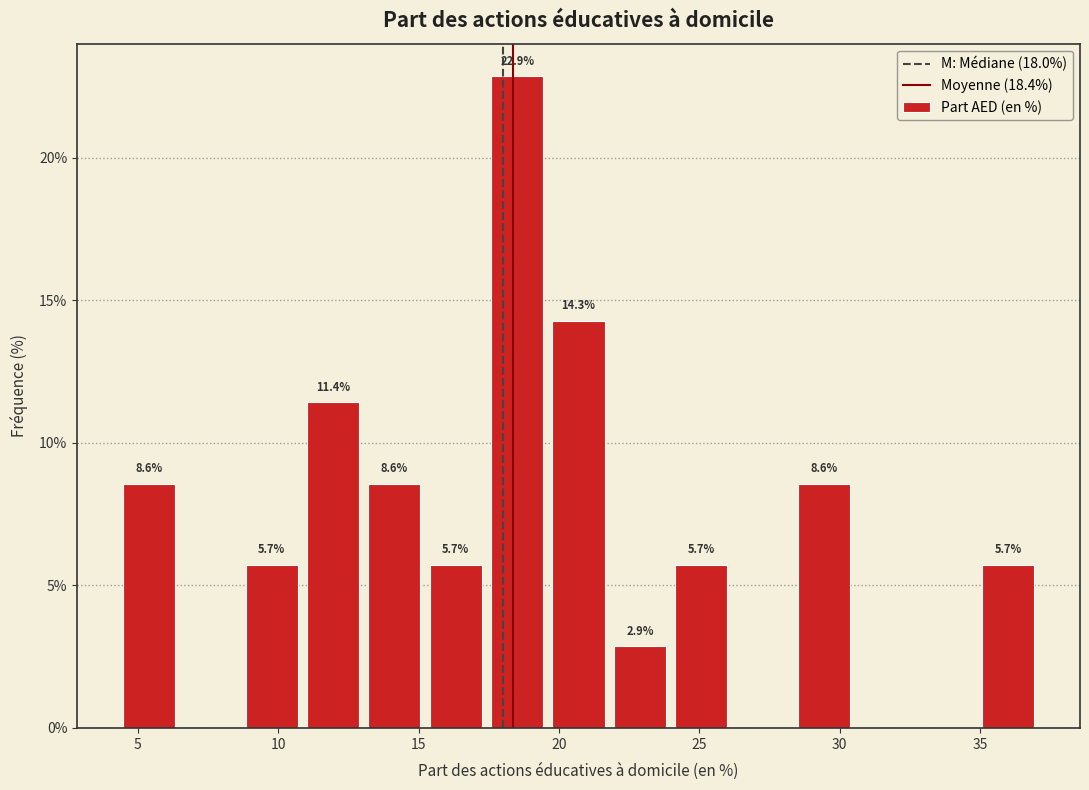

Over which range of the x-axis is the bar tallest?

17.5 to 19.5